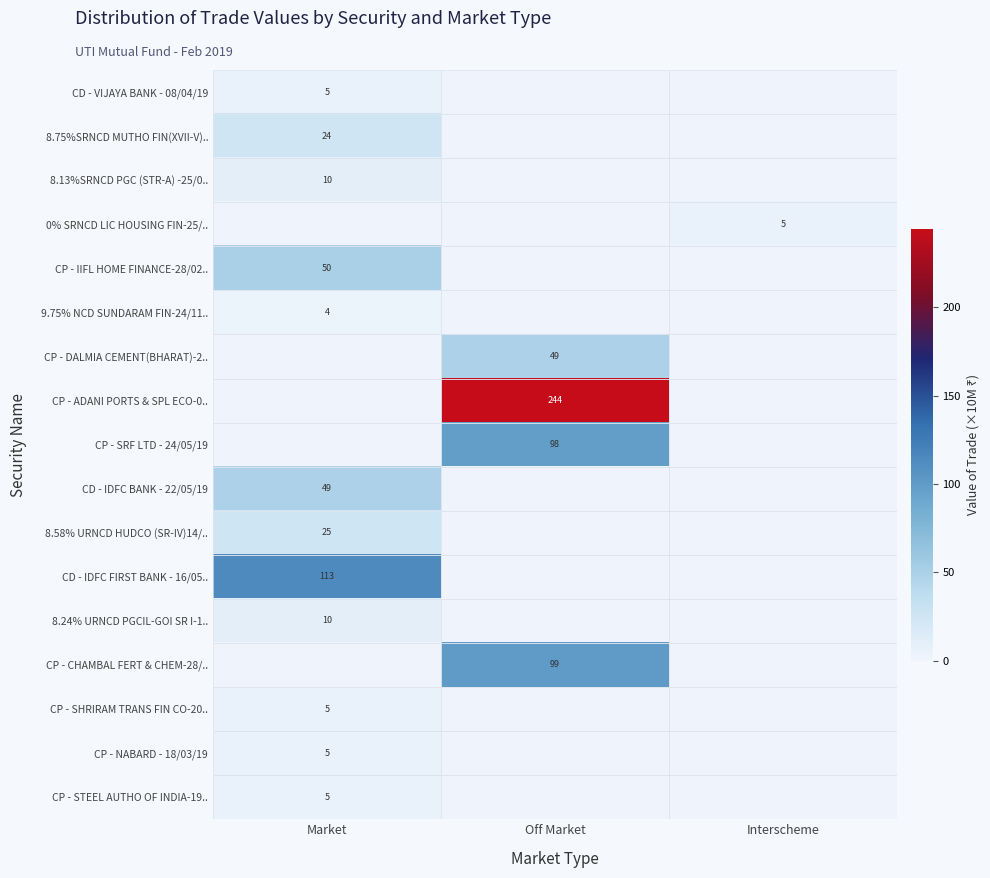

Between Market and Interscheme, which series saw the biggest shift?

CD - IDFC FIRST BANK - 16/05..